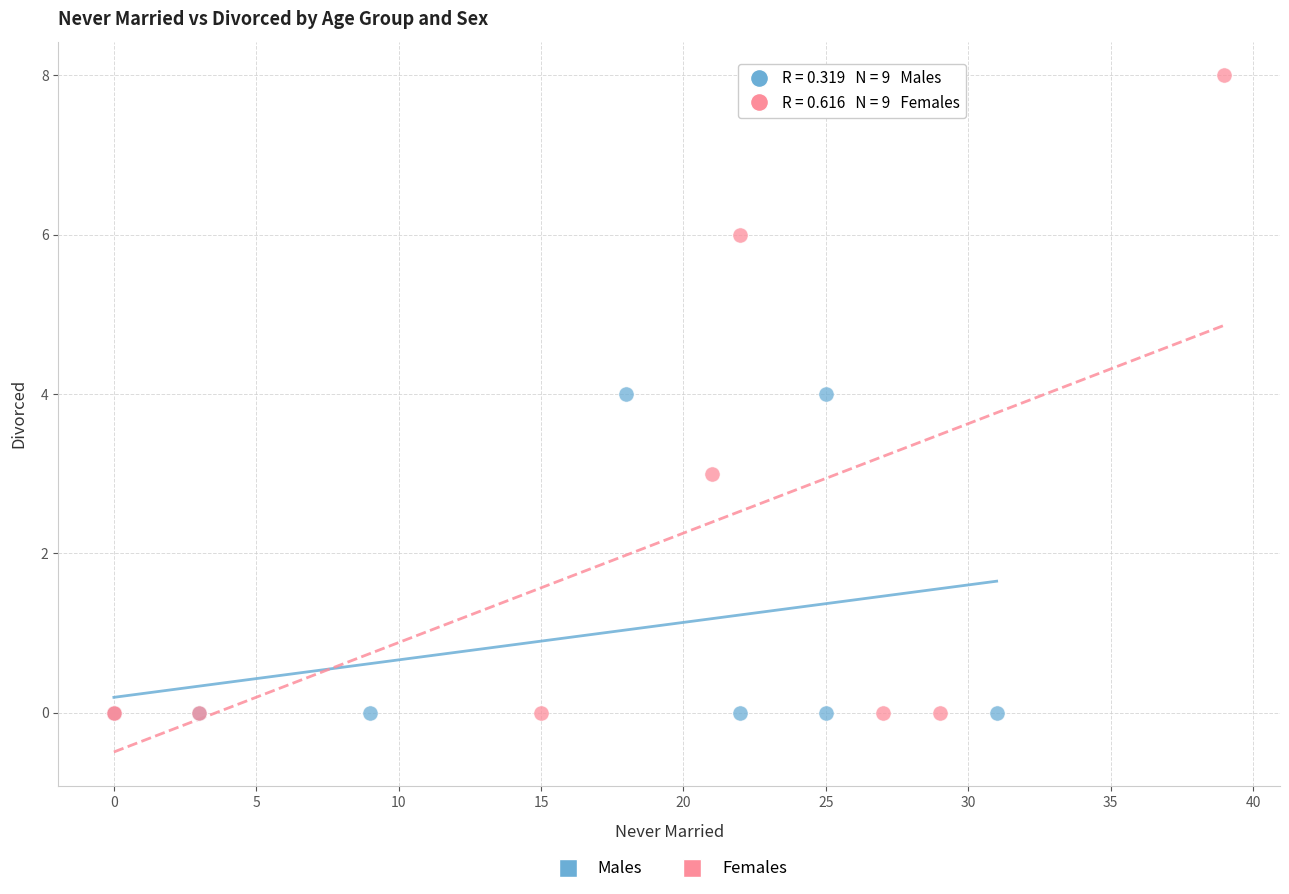

Which series contains the highest Y value?

Females